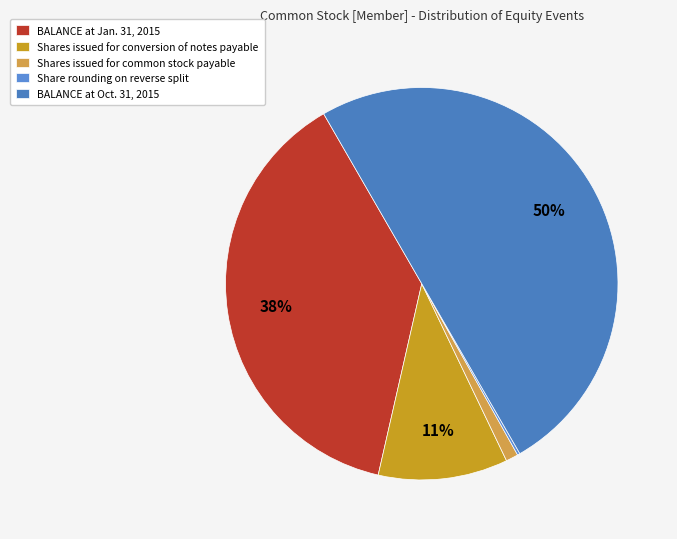

Rank the categories by value from highest to lowest.

BALANCE at Oct. 31, 2015, BALANCE at Jan. 31, 2015, Shares issued for conversion of notes payable, Shares issued for common stock payable, Share rounding on reverse split